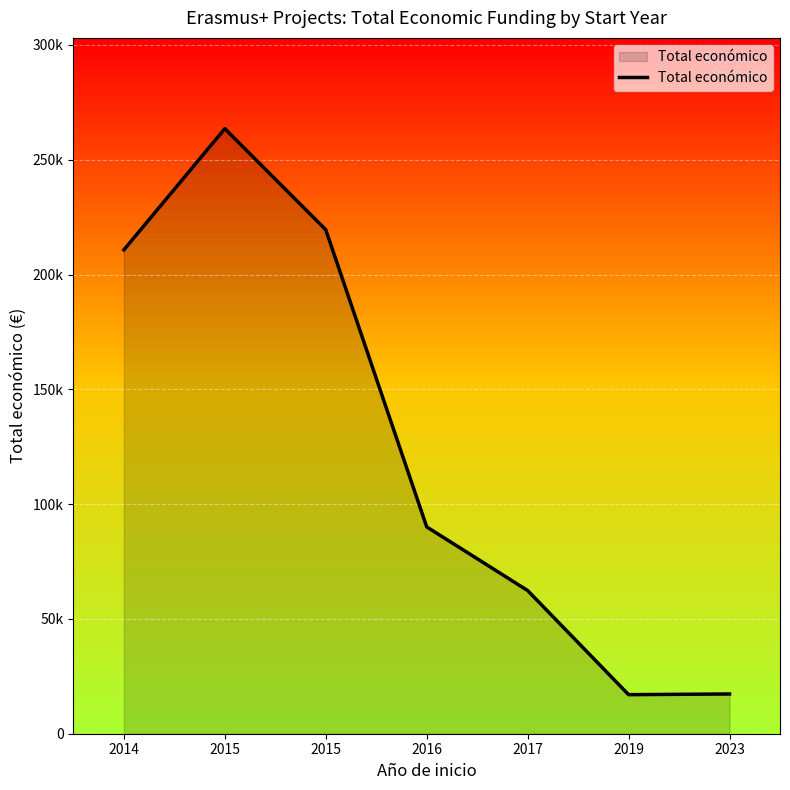

Is it true that the value at 2016 is 90081?

True